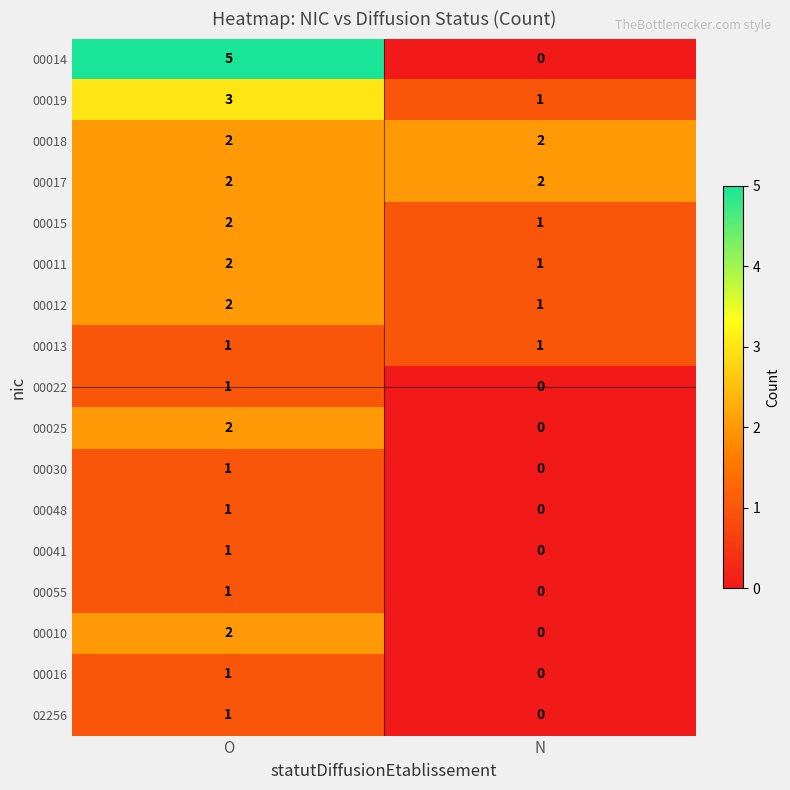

What is the difference between the highest and lowest values at N?

2